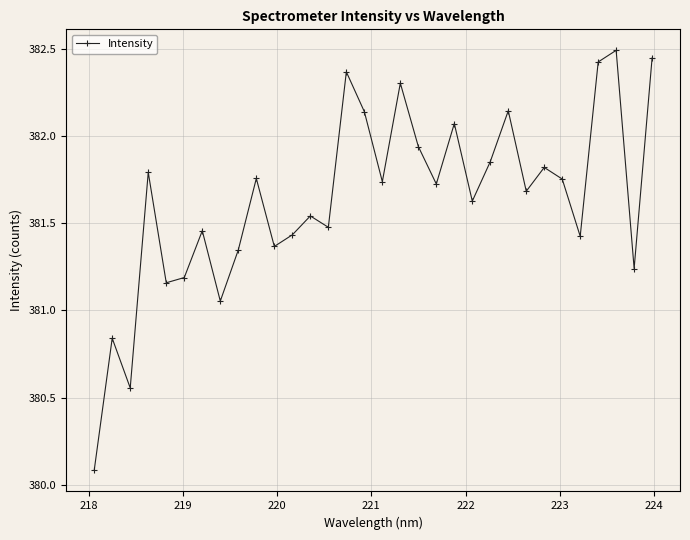

How many interior local peaks (higher than both neighbors) does the data have?

11